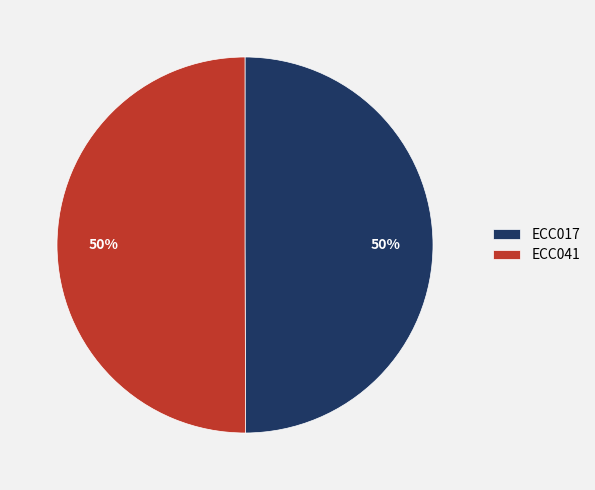

To the nearest percent, what is the combined percentage of ECC041 and ECC017?

100%